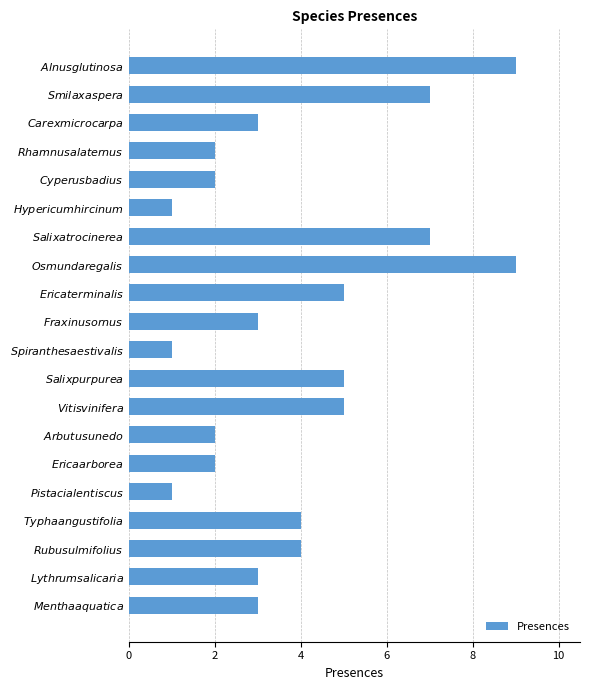

What is the sum of all values?

78